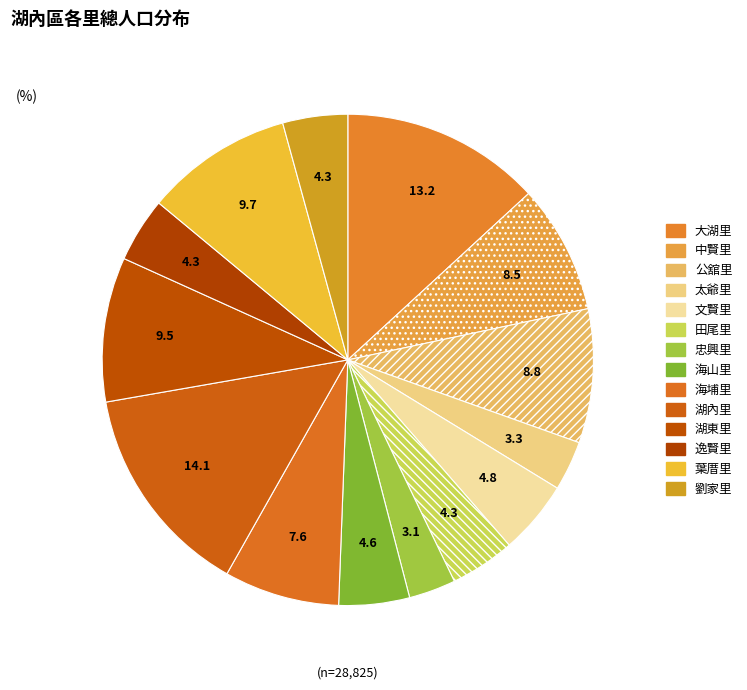

How many slices are in this pie chart?

14